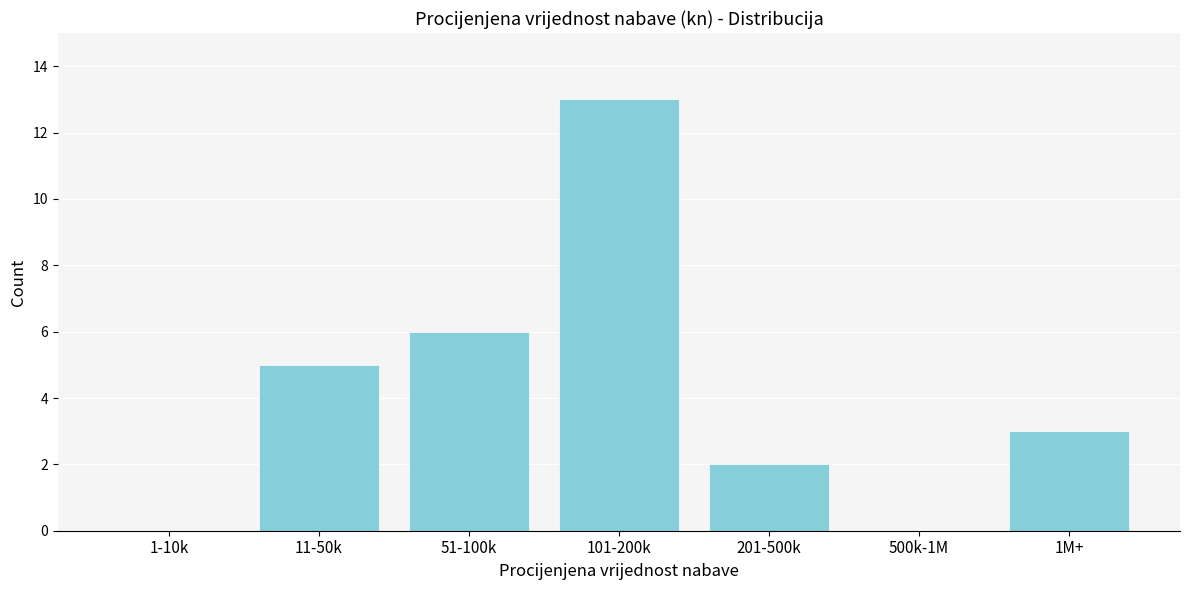

Reading right to left, extract all data points from this chart.

1M+=3	500k-1M=0	201-500k=2	101-200k=13	51-100k=6	11-50k=5	1-10k=0